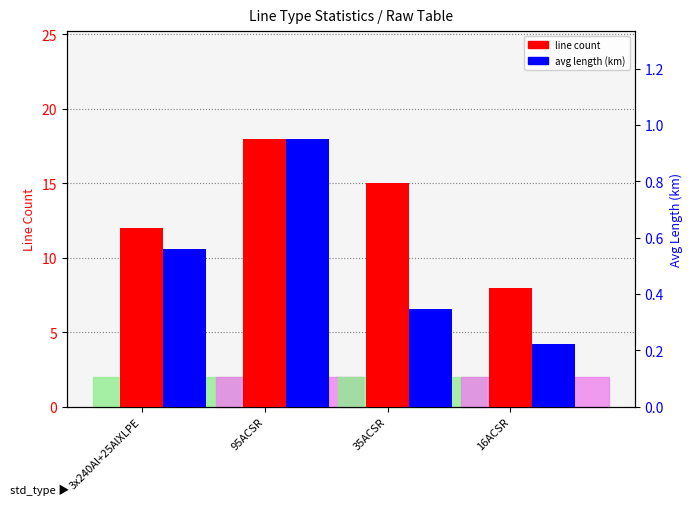

List the series in order of their peak value, lowest first.

avg length (km), line count